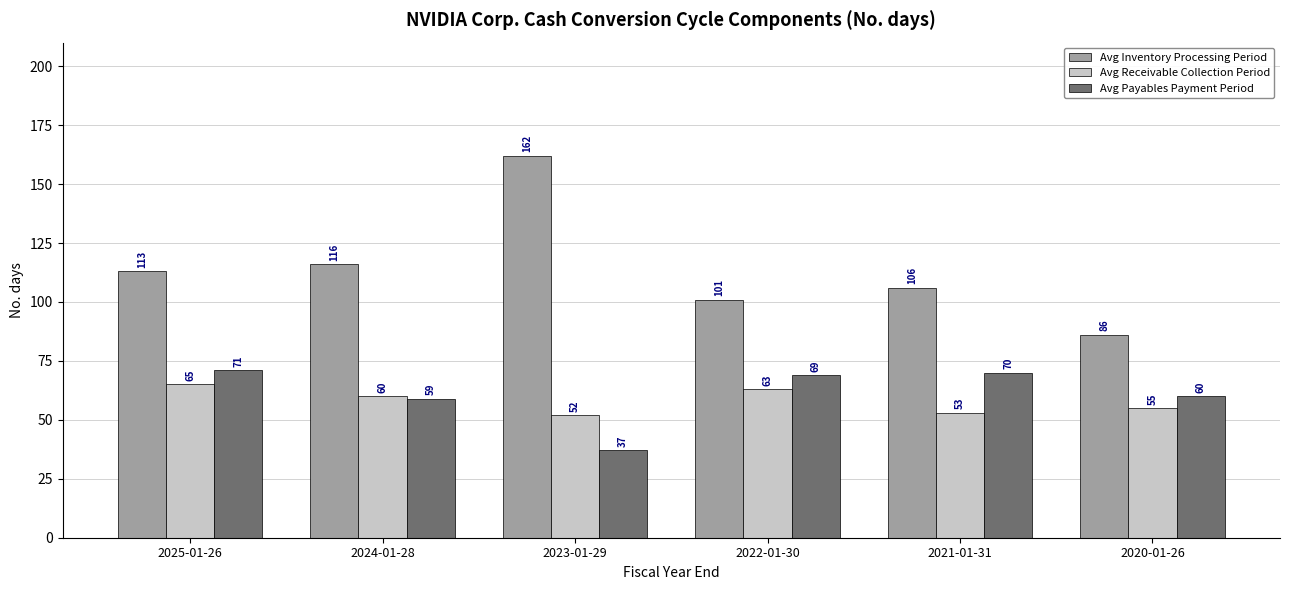

How many bars are there in total?

18